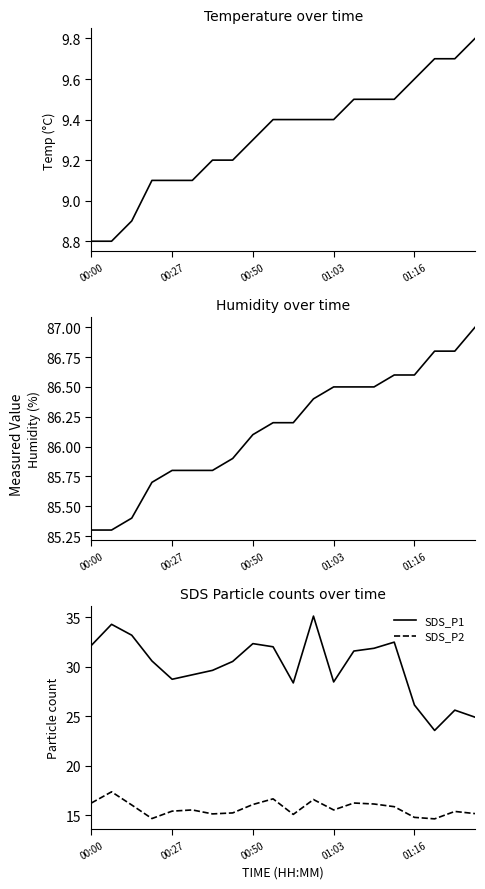

Rank the series by their maximum value, from highest to lowest.

Humidity, SDS_P1, SDS_P2, Temp